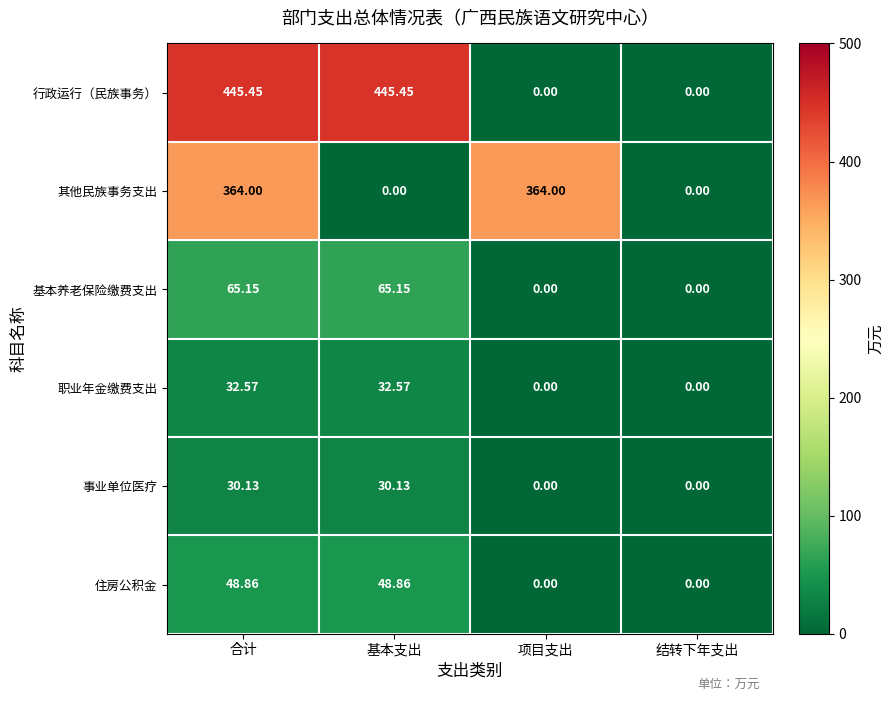

How many data points in 住房公积金 are above 48?

2